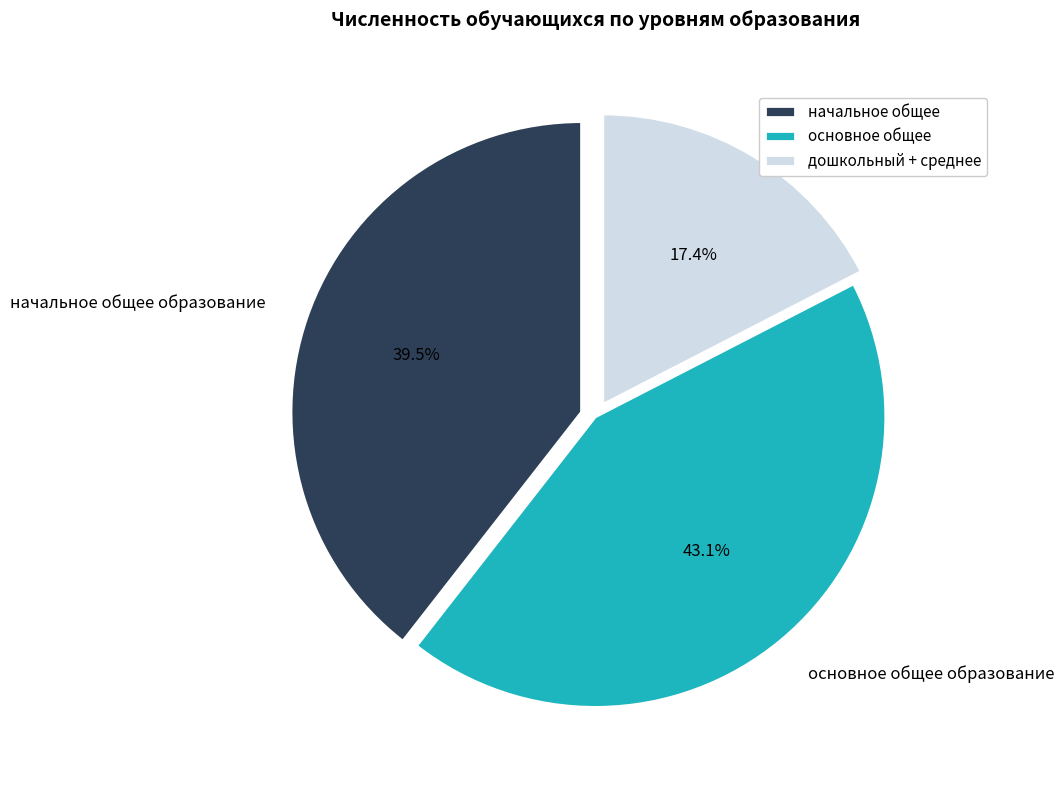

To the nearest percent, what is the average slice percentage?

33%